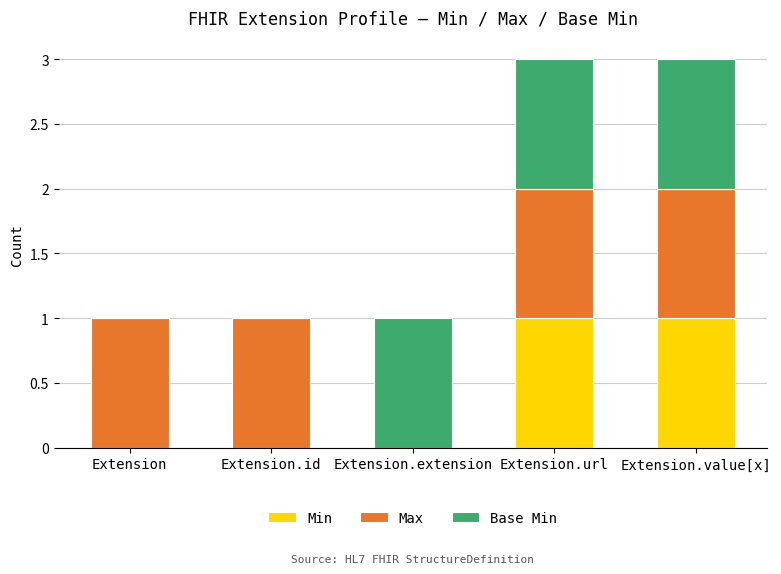

What is the total value across all series at Extension.value[x]?

3